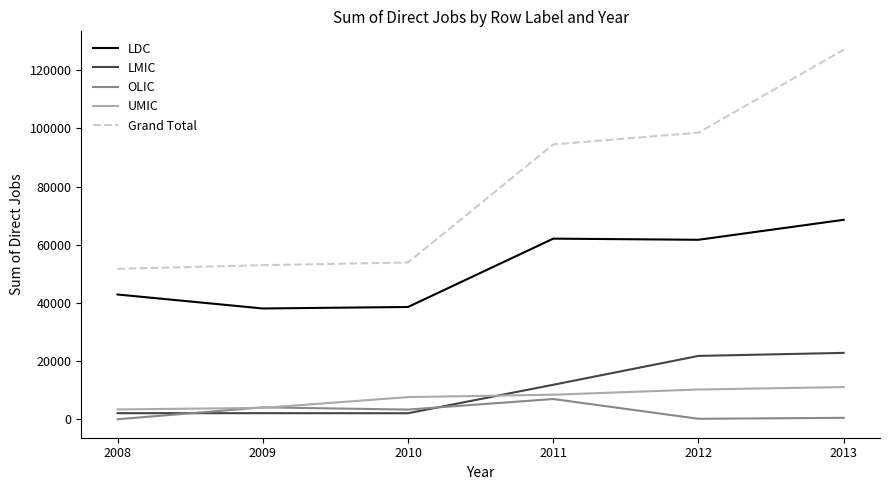

Between 2011 and 2012, which series saw the biggest shift?

LMIC